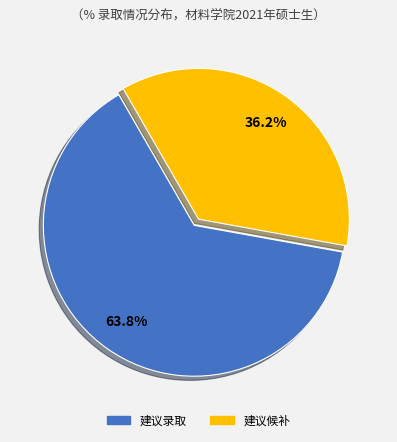

Do 建议候补 and 建议录取 together represent more than half of the pie?

Yes